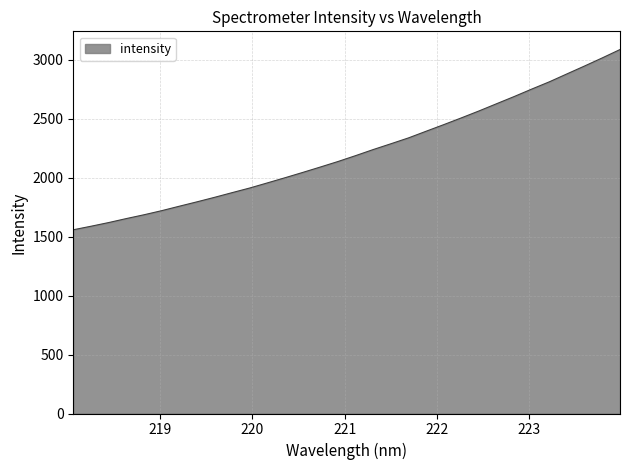

What is the difference between the maximum and minimum values?

1528.1